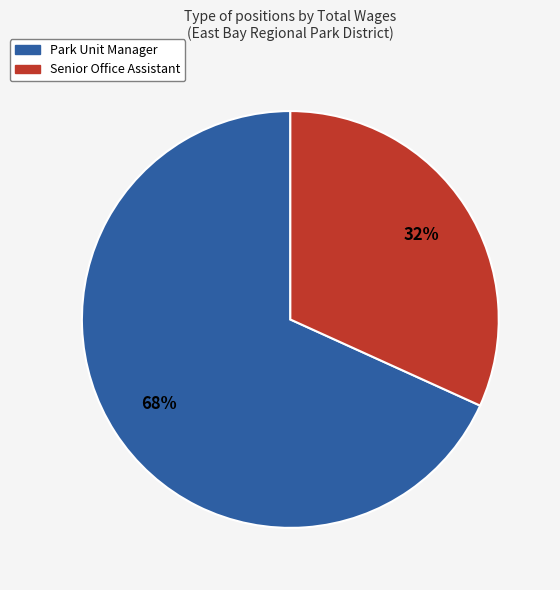

Is the sum of Senior Office Assistant and Park Unit Manager greater than half?

Yes